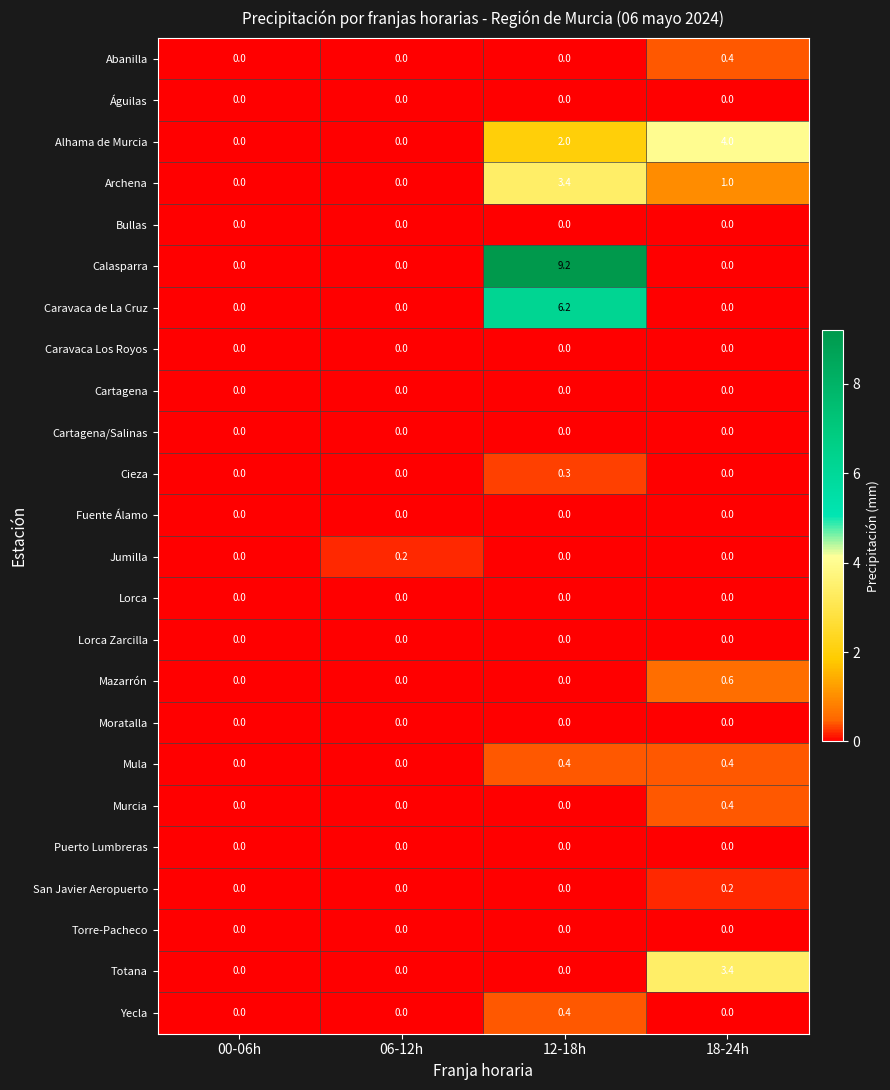

Which series has the largest range (max minus min)?

Calasparra